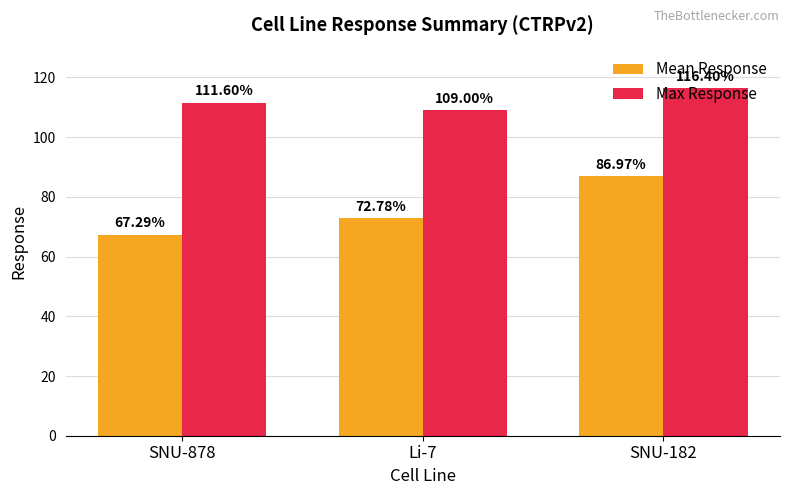

What is the highest value of the Max Response series?

116.4